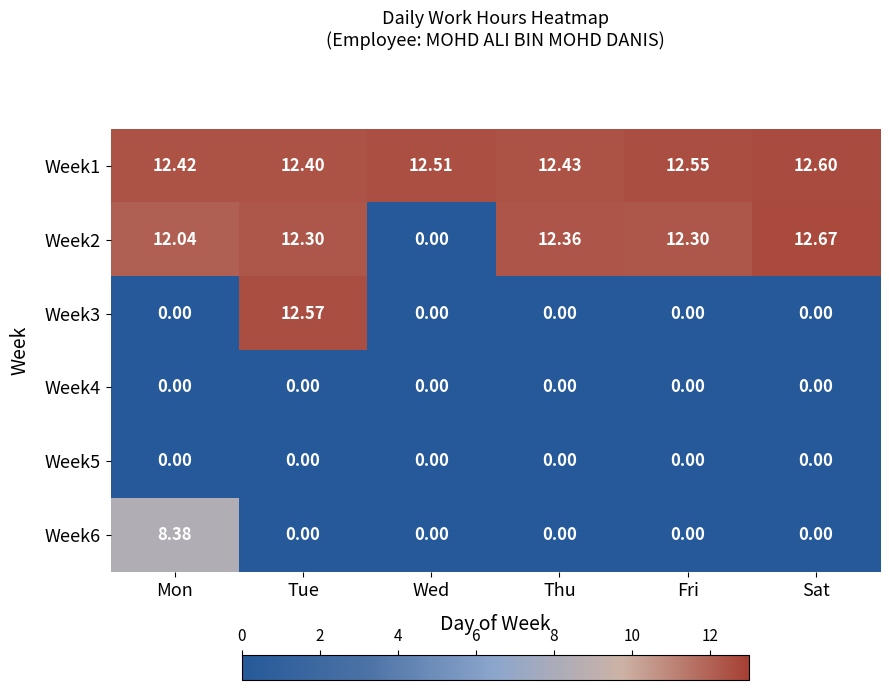

At which label does Week2 first exceed 12?

Mon